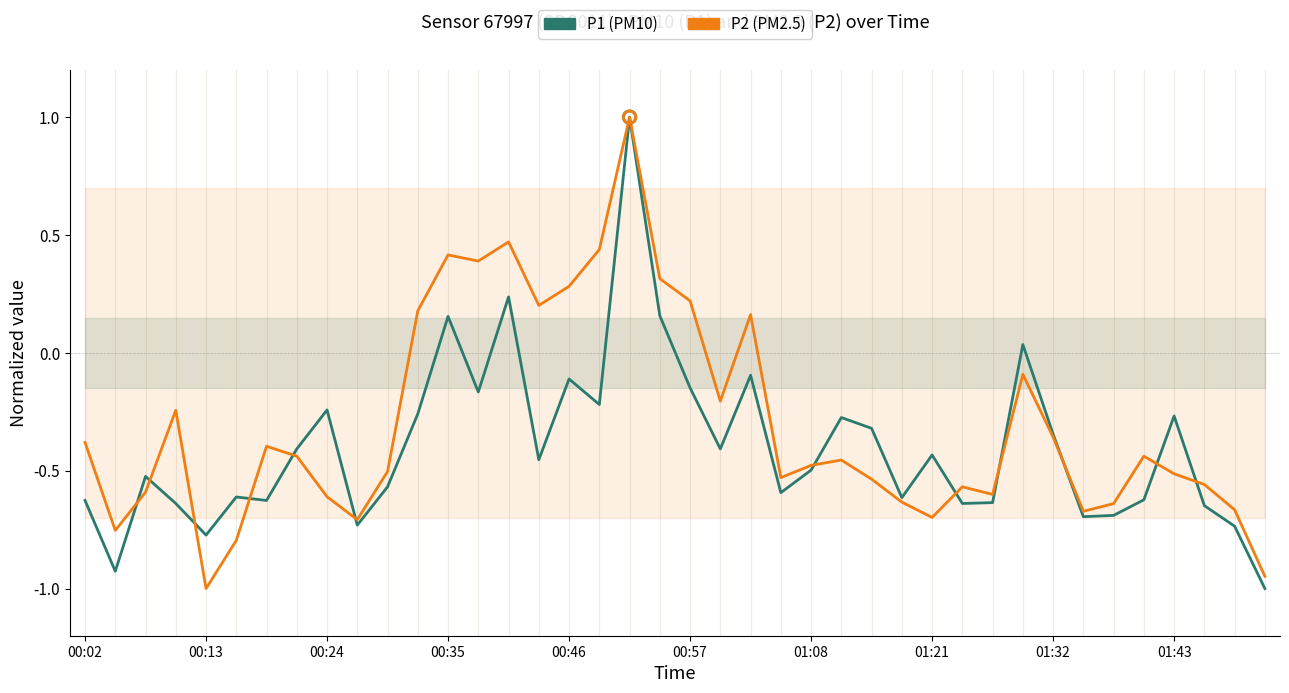

At which category is the sum across all series the highest?

18